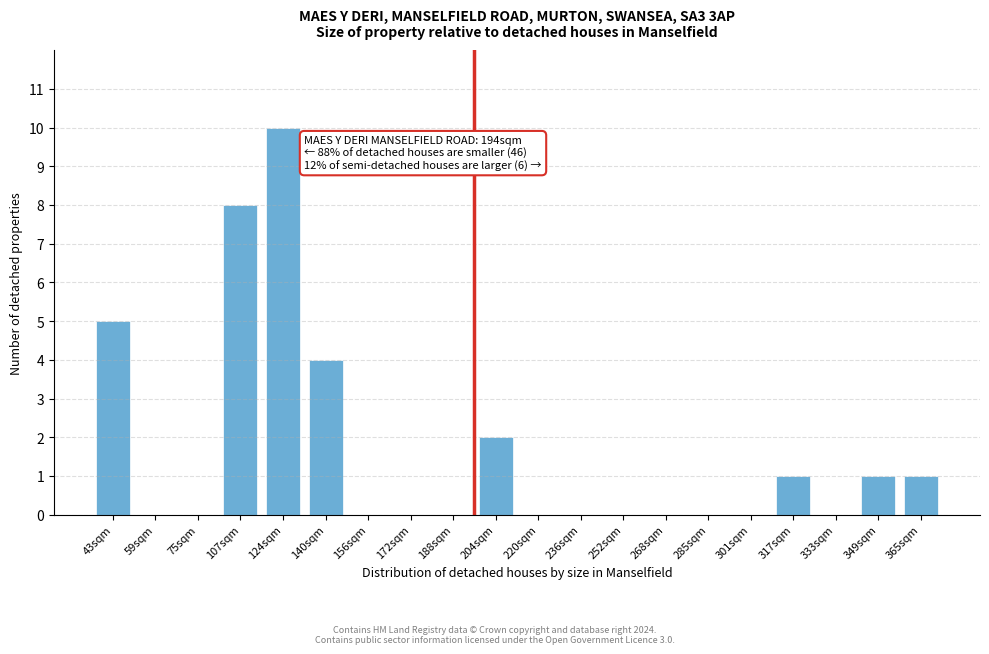

Reading left to right, extract all data points from this chart.

43sqm=5	59sqm=0	75sqm=0	107sqm=8	124sqm=10	140sqm=4	156sqm=0	172sqm=0	188sqm=0	204sqm=2	220sqm=0	236sqm=0	252sqm=0	268sqm=0	285sqm=0	301sqm=0	317sqm=1	333sqm=0	349sqm=1	365sqm=1